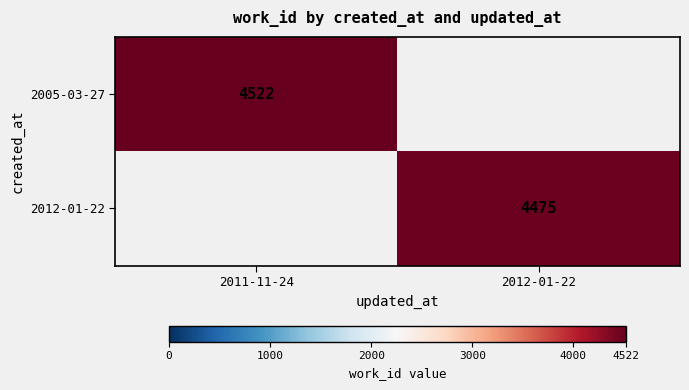

Count the number of categories in the chart.

2